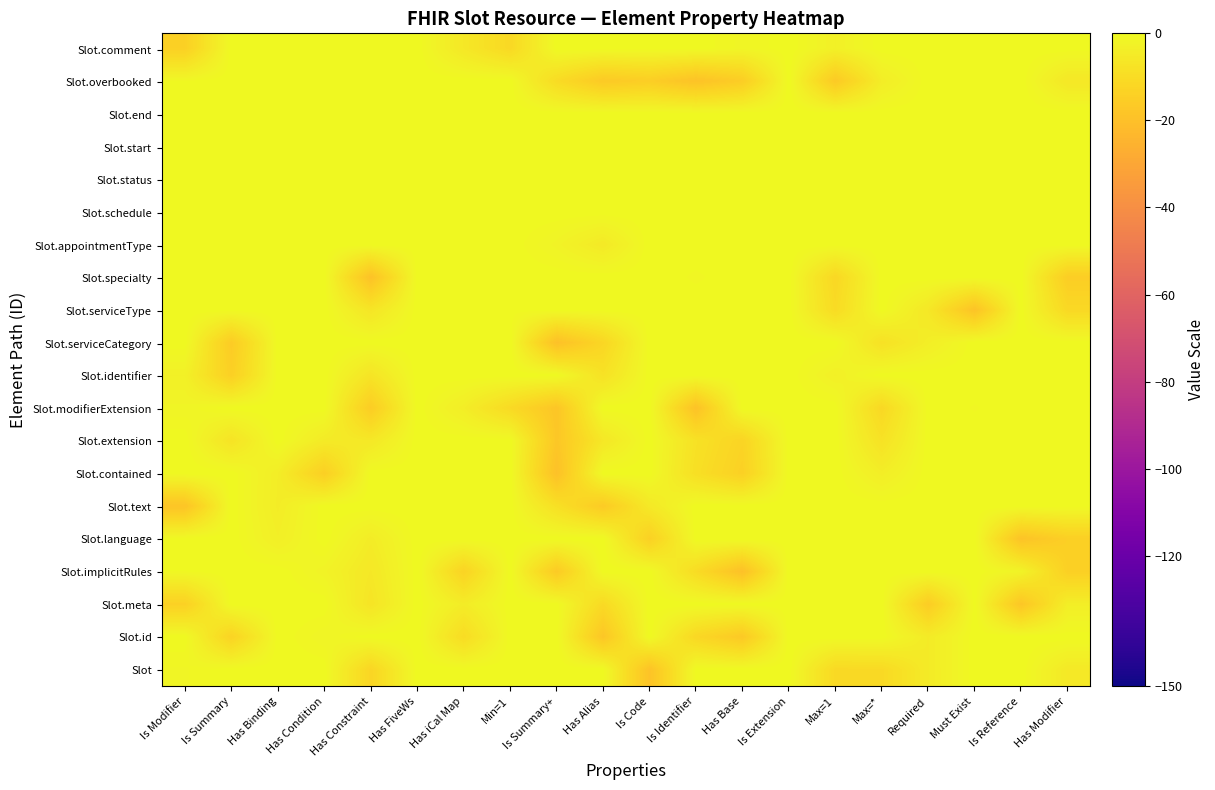

Reading right to left, transcribe all the data shown in this chart.

Slot.comment: Has Modifier=0.0	Is Reference=0.0	Must Exist=0.0	Required=0.0	Max=*=0.0	Max=1=-3.0	Is Extension=0.0	Has Base=-1.4	Is Identifier=0.0	Is Code=0.0	Has Alias=0.0	Is Summary+=0.0	Min=1=-11.1	Has iCal Map=-5.9	Has FiveWs=0.0	Has Constraint=0.0	Has Condition=0.0	Has Binding=0.0	Is Summary=0.0	Is Modifier=-14.1
Slot.overbooked: Has Modifier=-5.9	Is Reference=0.0	Must Exist=0.0	Required=0.0	Max=*=-4.1	Max=1=-16.4	Is Extension=0.0	Has Base=-15.3	Is Identifier=-19.1	Is Code=-15.0	Has Alias=-16.5	Is Summary+=-10.2	Min=1=0.0	Has iCal Map=0.0	Has FiveWs=0.0	Has Constraint=0.0	Has Condition=0.0	Has Binding=0.0	Is Summary=0.0	Is Modifier=-0.6
Slot.end: Has Modifier=0.0	Is Reference=0.0	Must Exist=0.0	Required=0.0	Max=*=0.0	Max=1=0.0	Is Extension=0.0	Has Base=0.0	Is Identifier=0.0	Is Code=0.0	Has Alias=0.0	Is Summary+=0.0	Min=1=0.0	Has iCal Map=0.0	Has FiveWs=0.0	Has Constraint=0.0	Has Condition=0.0	Has Binding=0.0	Is Summary=0.0	Is Modifier=0.0
Slot.start: Has Modifier=0.0	Is Reference=0.0	Must Exist=0.0	Required=0.0	Max=*=0.0	Max=1=0.0	Is Extension=0.0	Has Base=0.0	Is Identifier=0.0	Is Code=0.0	Has Alias=0.0	Is Summary+=0.0	Min=1=0.0	Has iCal Map=0.0	Has FiveWs=0.0	Has Constraint=0.0	Has Condition=0.0	Has Binding=0.0	Is Summary=0.0	Is Modifier=0.0
Slot.status: Has Modifier=0.0	Is Reference=0.0	Must Exist=0.0	Required=0.0	Max=*=0.0	Max=1=0.0	Is Extension=0.0	Has Base=0.0	Is Identifier=0.0	Is Code=0.0	Has Alias=0.0	Is Summary+=0.0	Min=1=0.0	Has iCal Map=0.0	Has FiveWs=0.0	Has Constraint=0.0	Has Condition=0.0	Has Binding=0.0	Is Summary=0.0	Is Modifier=0.0
Slot.schedule: Has Modifier=0.0	Is Reference=0.0	Must Exist=0.0	Required=0.0	Max=*=0.0	Max=1=0.0	Is Extension=0.0	Has Base=0.0	Is Identifier=0.0	Is Code=0.0	Has Alias=0.0	Is Summary+=0.0	Min=1=0.0	Has iCal Map=0.0	Has FiveWs=0.0	Has Constraint=0.0	Has Condition=0.0	Has Binding=0.0	Is Summary=0.0	Is Modifier=0.0
Slot.appointmentType: Has Modifier=0.0	Is Reference=0.0	Must Exist=0.0	Required=0.0	Max=*=0.0	Max=1=0.0	Is Extension=0.0	Has Base=0.0	Is Identifier=0.0	Is Code=0.0	Has Alias=-5.3	Is Summary+=-2.0	Min=1=0.0	Has iCal Map=0.0	Has FiveWs=0.0	Has Constraint=0.0	Has Condition=0.0	Has Binding=0.0	Is Summary=0.0	Is Modifier=0.0
Slot.specialty: Has Modifier=-15.1	Is Reference=0.0	Must Exist=0.0	Required=0.0	Max=*=0.0	Max=1=-11.5	Is Extension=0.0	Has Base=0.0	Is Identifier=-0.7	Is Code=0.0	Has Alias=0.0	Is Summary+=0.0	Min=1=0.0	Has iCal Map=0.0	Has FiveWs=0.0	Has Constraint=-19.2	Has Condition=0.0	Has Binding=0.0	Is Summary=0.0	Is Modifier=0.0
Slot.serviceType: Has Modifier=-11.1	Is Reference=0.0	Must Exist=-18.8	Required=-6.0	Max=*=0.0	Max=1=-10.2	Is Extension=0.0	Has Base=0.0	Is Identifier=0.0	Is Code=0.0	Has Alias=0.0	Is Summary+=0.0	Min=1=-0.3	Has iCal Map=0.0	Has FiveWs=0.0	Has Constraint=-6.7	Has Condition=0.0	Has Binding=0.0	Is Summary=0.0	Is Modifier=0.0
Slot.serviceCategory: Has Modifier=0.0	Is Reference=0.0	Must Exist=0.0	Required=-3.7	Max=*=-8.1	Max=1=0.0	Is Extension=0.0	Has Base=0.0	Is Identifier=0.0	Is Code=0.0	Has Alias=-12.0	Is Summary+=-19.7	Min=1=0.0	Has iCal Map=0.0	Has FiveWs=0.0	Has Constraint=0.0	Has Condition=0.0	Has Binding=0.0	Is Summary=-15.8	Is Modifier=0.0
Slot.identifier: Has Modifier=0.0	Is Reference=0.0	Must Exist=0.0	Required=0.0	Max=*=0.0	Max=1=-3.0	Is Extension=0.0	Has Base=0.0	Is Identifier=0.0	Is Code=0.0	Has Alias=-7.9	Is Summary+=0.0	Min=1=0.0	Has iCal Map=0.0	Has FiveWs=0.0	Has Constraint=-7.1	Has Condition=0.0	Has Binding=0.0	Is Summary=-14.3	Is Modifier=-2.9
Slot.modifierExtension: Has Modifier=0.0	Is Reference=0.0	Must Exist=-0.7	Required=0.0	Max=*=-11.3	Max=1=0.0	Is Extension=0.0	Has Base=0.0	Is Identifier=-19.2	Is Code=0.0	Has Alias=0.0	Is Summary+=-18.0	Min=1=-10.7	Has iCal Map=-4.0	Has FiveWs=0.0	Has Constraint=-15.5	Has Condition=0.0	Has Binding=0.0	Is Summary=0.0	Is Modifier=-1.6
Slot.extension: Has Modifier=0.0	Is Reference=0.0	Must Exist=0.0	Required=0.0	Max=*=-7.9	Max=1=0.0	Is Extension=0.0	Has Base=-12.8	Is Identifier=-8.0	Is Code=0.0	Has Alias=-6.1	Is Summary+=-17.4	Min=1=0.0	Has iCal Map=0.0	Has FiveWs=0.0	Has Constraint=-5.8	Has Condition=-5.0	Has Binding=0.0	Is Summary=-7.4	Is Modifier=0.0
Slot.contained: Has Modifier=0.0	Is Reference=0.0	Must Exist=0.0	Required=0.0	Max=*=-3.8	Max=1=0.0	Is Extension=0.0	Has Base=-14.0	Is Identifier=-8.9	Is Code=0.0	Has Alias=0.0	Is Summary+=-19.7	Min=1=0.0	Has iCal Map=0.0	Has FiveWs=0.0	Has Constraint=0.0	Has Condition=-14.5	Has Binding=-4.1	Is Summary=0.0	Is Modifier=0.0
Slot.text: Has Modifier=0.0	Is Reference=0.0	Must Exist=0.0	Required=0.0	Max=*=0.0	Max=1=0.0	Is Extension=0.0	Has Base=0.0	Is Identifier=0.0	Is Code=-5.5	Has Alias=-16.2	Is Summary+=-8.6	Min=1=0.0	Has iCal Map=0.0	Has FiveWs=0.0	Has Constraint=0.0	Has Condition=0.0	Has Binding=-4.3	Is Summary=0.0	Is Modifier=-18.4
Slot.language: Has Modifier=-14.6	Is Reference=-18.7	Must Exist=0.0	Required=0.0	Max=*=0.0	Max=1=0.0	Is Extension=0.0	Has Base=0.0	Is Identifier=0.0	Is Code=-14.0	Has Alias=0.0	Is Summary+=0.0	Min=1=0.0	Has iCal Map=0.0	Has FiveWs=0.0	Has Constraint=-4.5	Has Condition=0.0	Has Binding=-3.5	Is Summary=0.0	Is Modifier=0.0
Slot.implicitRules: Has Modifier=-14.2	Is Reference=-2.1	Must Exist=0.0	Required=0.0	Max=*=0.0	Max=1=0.0	Is Extension=0.0	Has Base=-19.7	Is Identifier=-10.1	Is Code=0.0	Has Alias=0.0	Is Summary+=-16.3	Min=1=0.0	Has iCal Map=-13.0	Has FiveWs=0.0	Has Constraint=-6.0	Has Condition=-2.2	Has Binding=0.0	Is Summary=0.0	Is Modifier=-0.6
Slot.meta: Has Modifier=-3.7	Is Reference=-17.7	Must Exist=0.0	Required=-15.6	Max=*=0.0	Max=1=0.0	Is Extension=0.0	Has Base=0.0	Is Identifier=0.0	Is Code=0.0	Has Alias=-10.8	Is Summary+=0.0	Min=1=0.0	Has iCal Map=-4.4	Has FiveWs=0.0	Has Constraint=-7.1	Has Condition=0.0	Has Binding=0.0	Is Summary=0.0	Is Modifier=-13.9
Slot.id: Has Modifier=0.0	Is Reference=0.0	Must Exist=0.0	Required=-4.8	Max=*=0.0	Max=1=0.0	Is Extension=0.0	Has Base=-16.7	Is Identifier=-11.5	Is Code=0.0	Has Alias=-17.7	Is Summary+=0.0	Min=1=0.0	Has iCal Map=-10.0	Has FiveWs=0.0	Has Constraint=0.0	Has Condition=-1.7	Has Binding=0.0	Is Summary=-13.0	Is Modifier=0.0
Slot: Has Modifier=-5.4	Is Reference=0.0	Must Exist=0.0	Required=-4.8	Max=*=-10.8	Max=1=-10.9	Is Extension=0.0	Has Base=0.0	Is Identifier=0.0	Is Code=-19.0	Has Alias=0.0	Is Summary+=0.0	Min=1=0.0	Has iCal Map=0.0	Has FiveWs=0.0	Has Constraint=-12.2	Has Condition=0.0	Has Binding=0.0	Is Summary=0.0	Is Modifier=-1.3